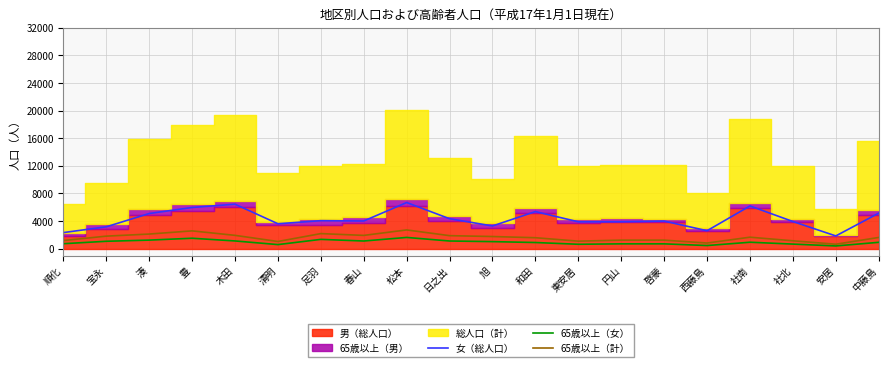

What is the difference between the maximum and minimum values in the 女（総人口） series?

4836